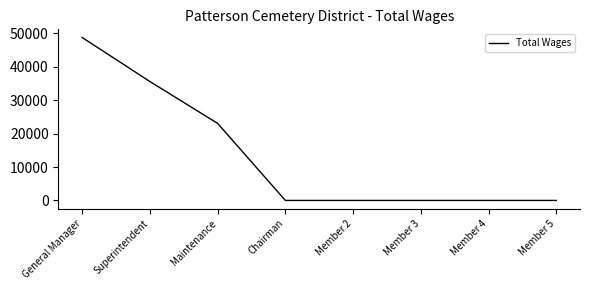

The value at Member 4 is -26699. True or false?

False